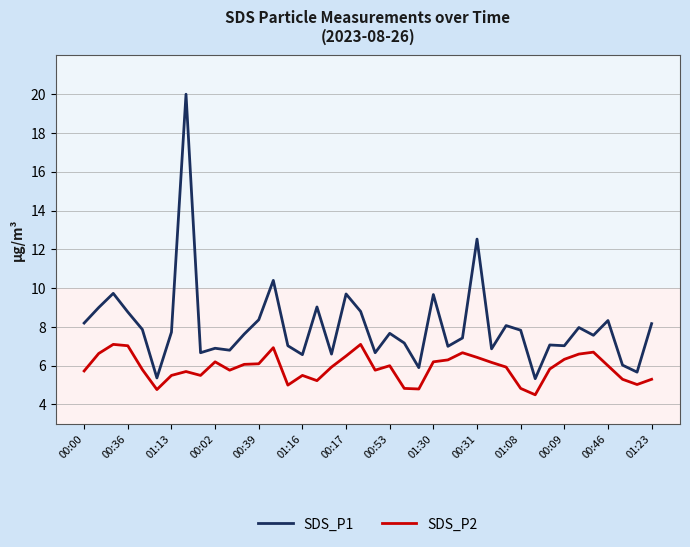

True or false: SDS_P1 and SDS_P2 intersect in this chart.

False